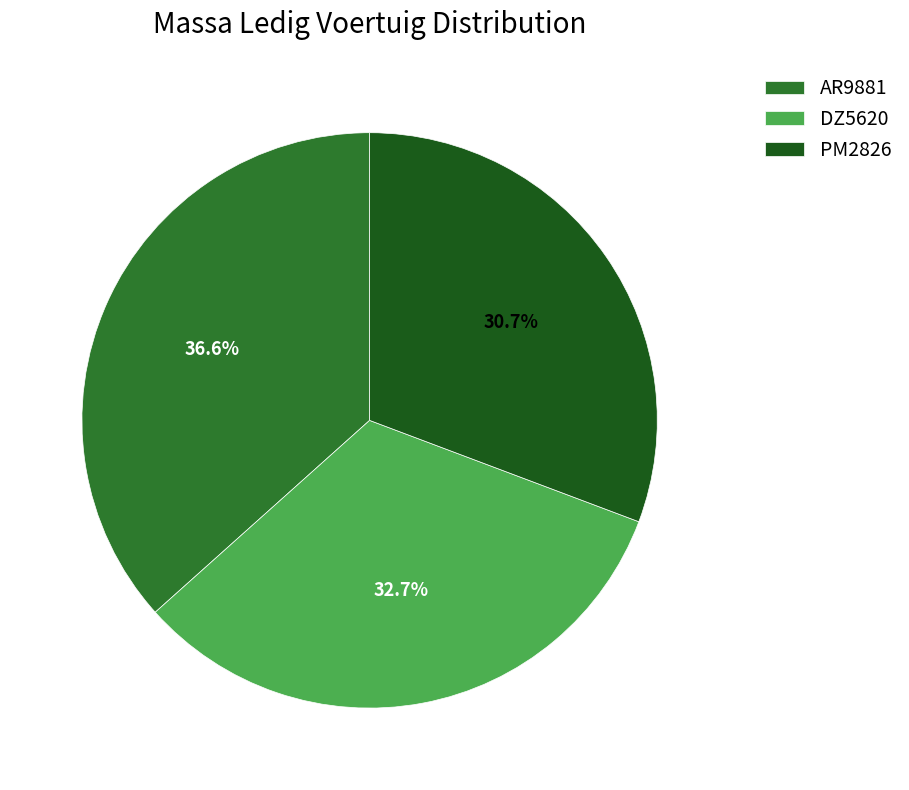

Does DZ5620 account for over 50% of the chart?

No